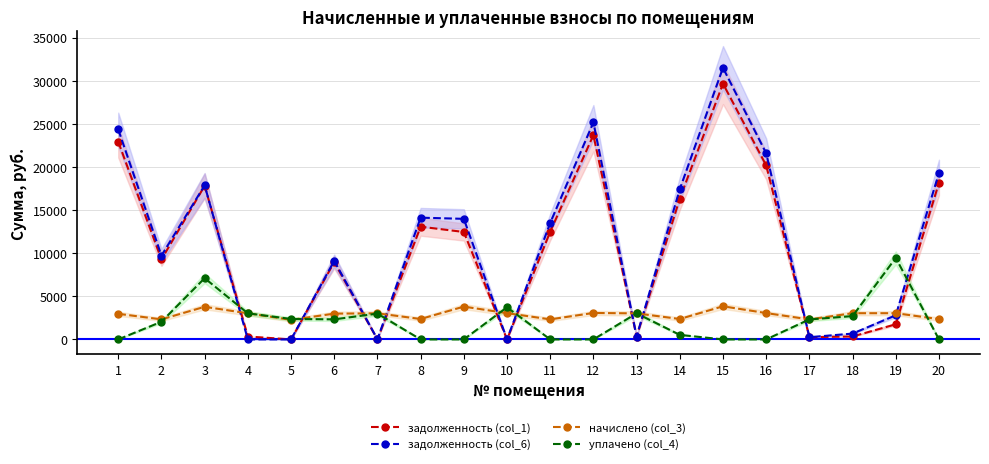

What is the average value of the начислено (col_3) series?

2900.1